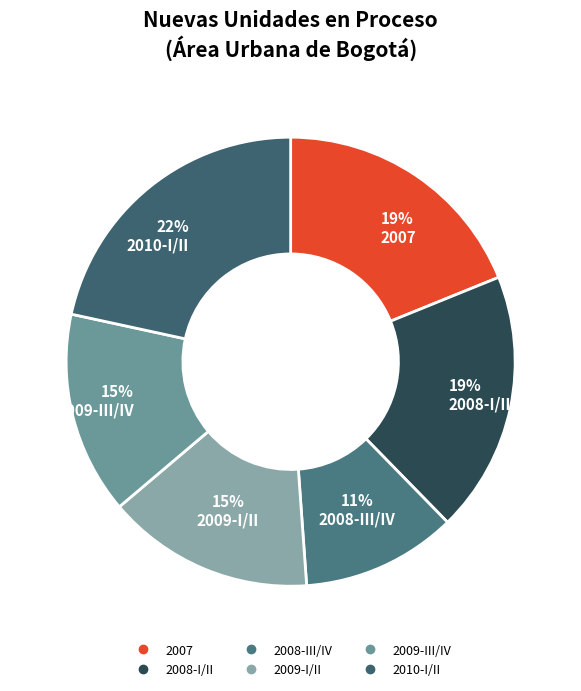

Is there a majority slice in this chart?

No